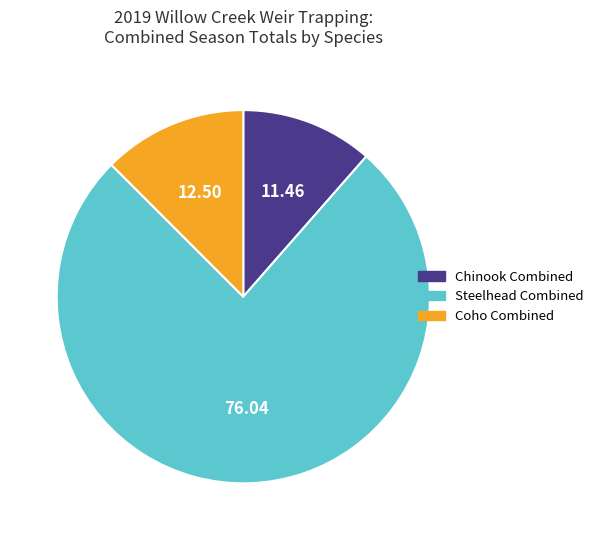

Between Chinook Combined and Steelhead Combined, which is larger?

Steelhead Combined